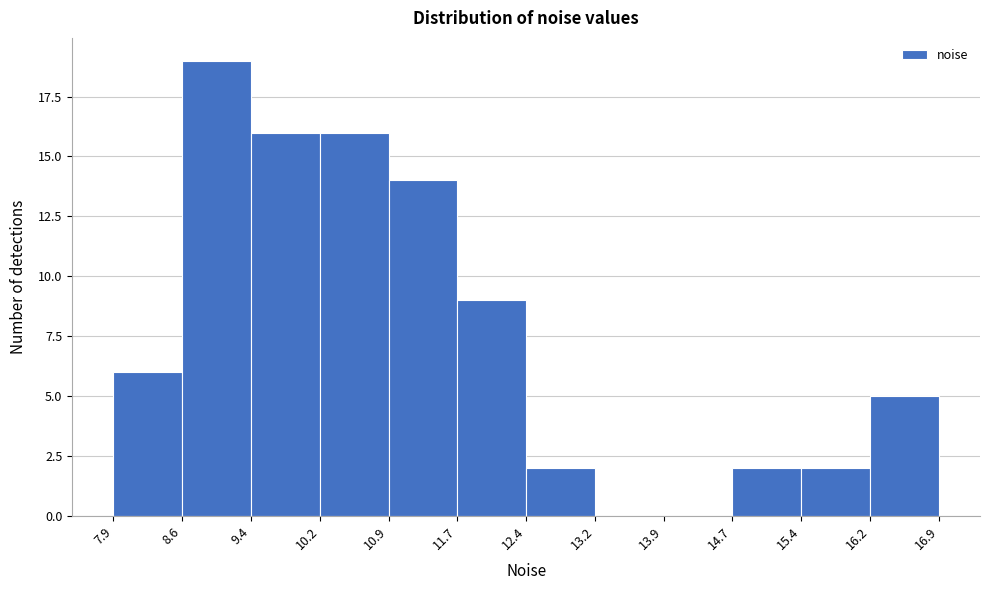

How tall is the bar that spans 16.2 to 16.9 on the x-axis? The values are not printed on the chart, so give them approximately, as read against the axis.

5